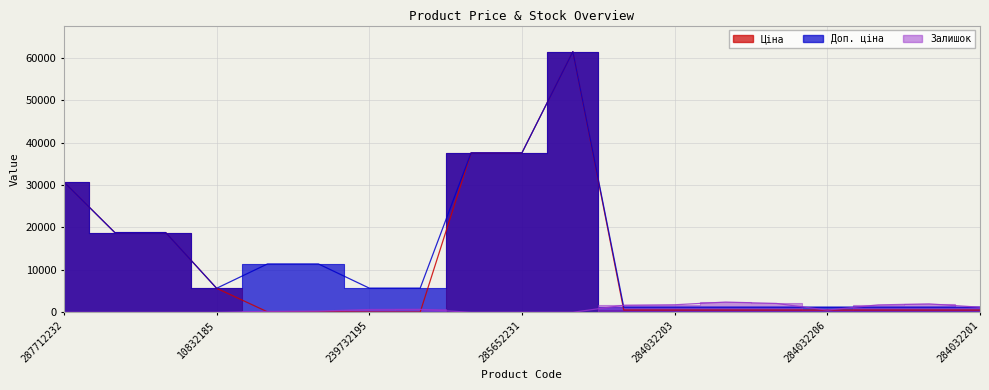

What is the average value of the Ціна series?

11329.5